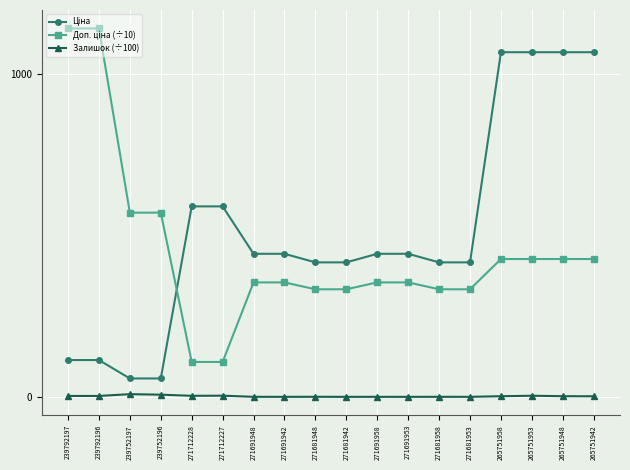

Is this an area chart (filled region under the line)?

No